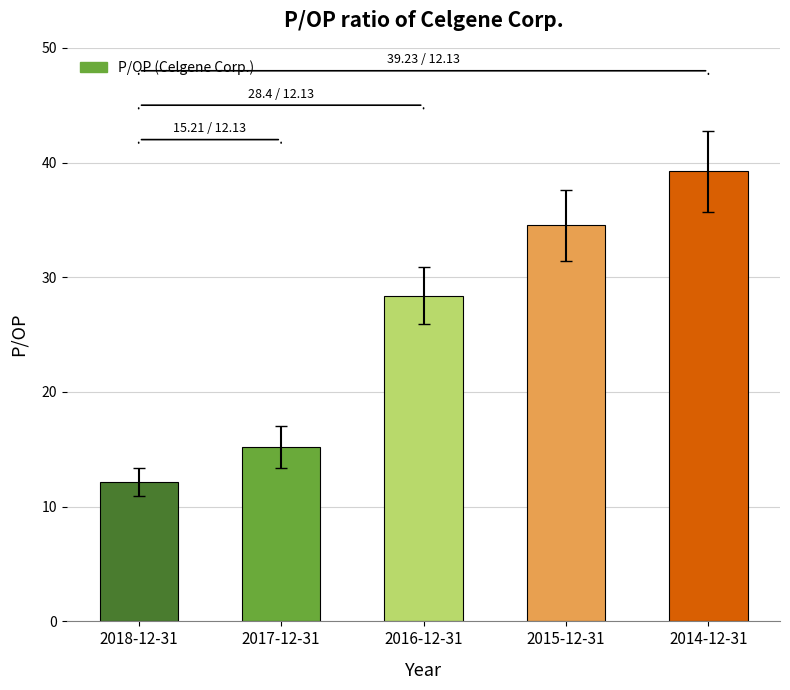

List the labels in order of value, largest first.

2014-12-31, 2015-12-31, 2016-12-31, 2017-12-31, 2018-12-31